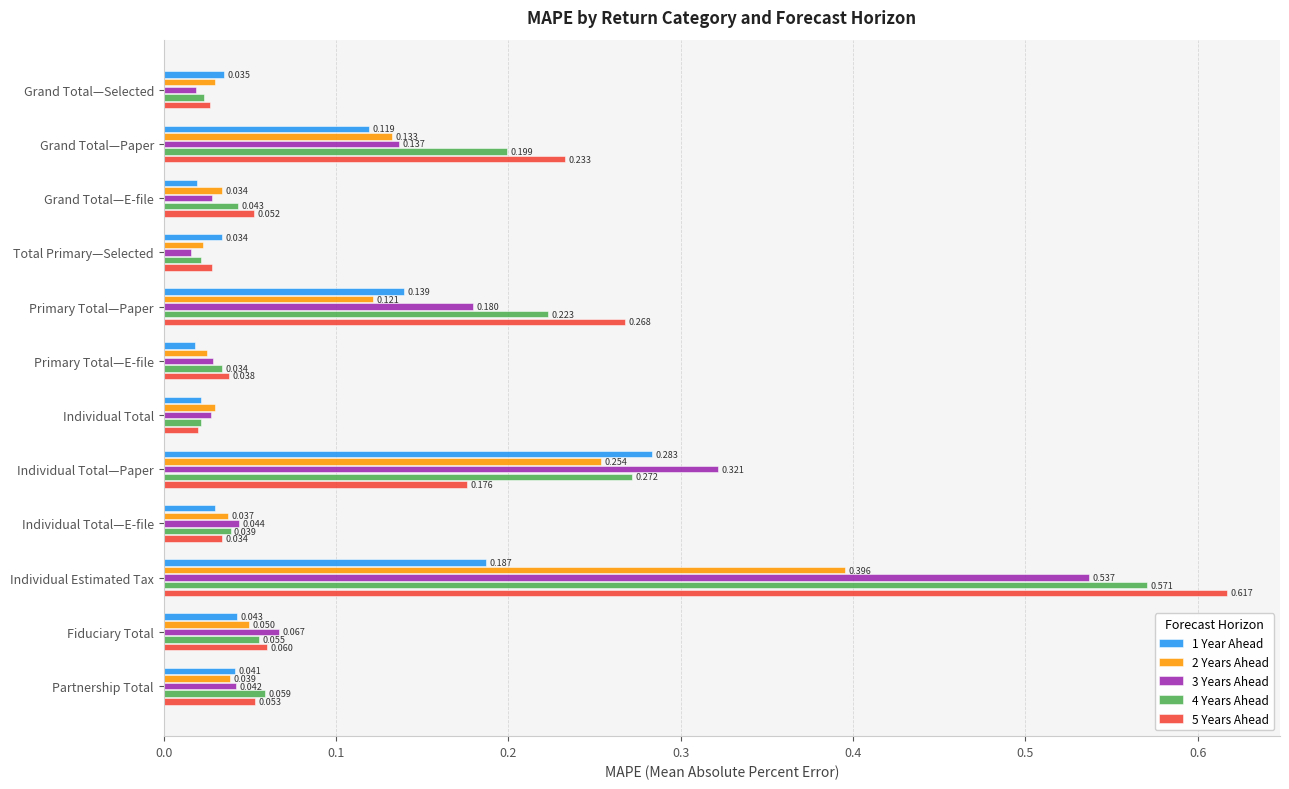

At which category is the sum across all series the highest?

Individual Estimated Tax